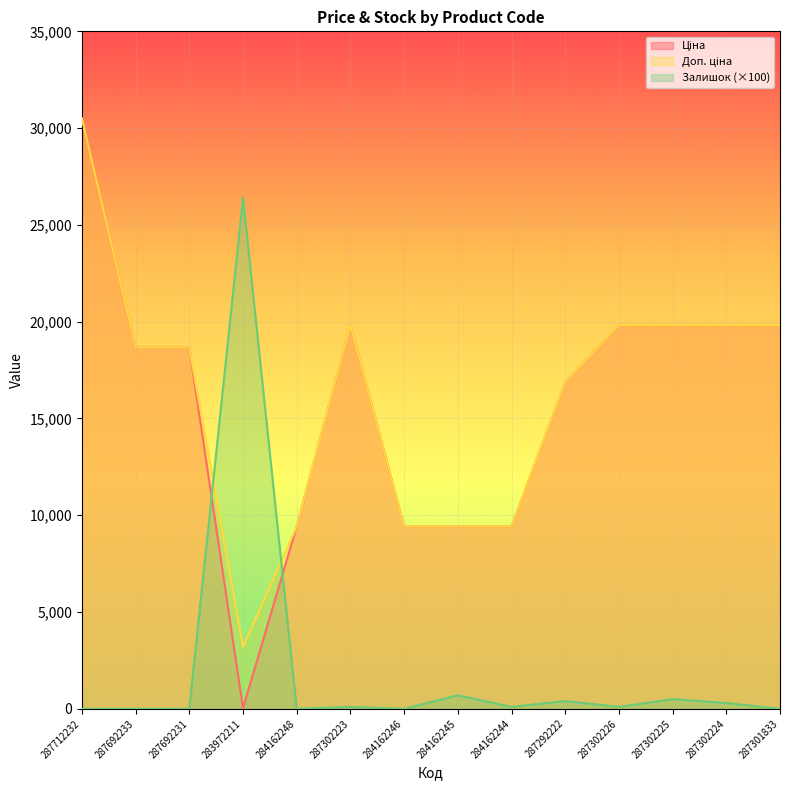

Rank the categories by Залишок value from lowest to highest.

287712232, 287692233, 287692231, 284162248, 284162246, 287301833, 287302223, 284162244, 287302226, 287302224, 287292222, 287302225, 284162245, 283972211